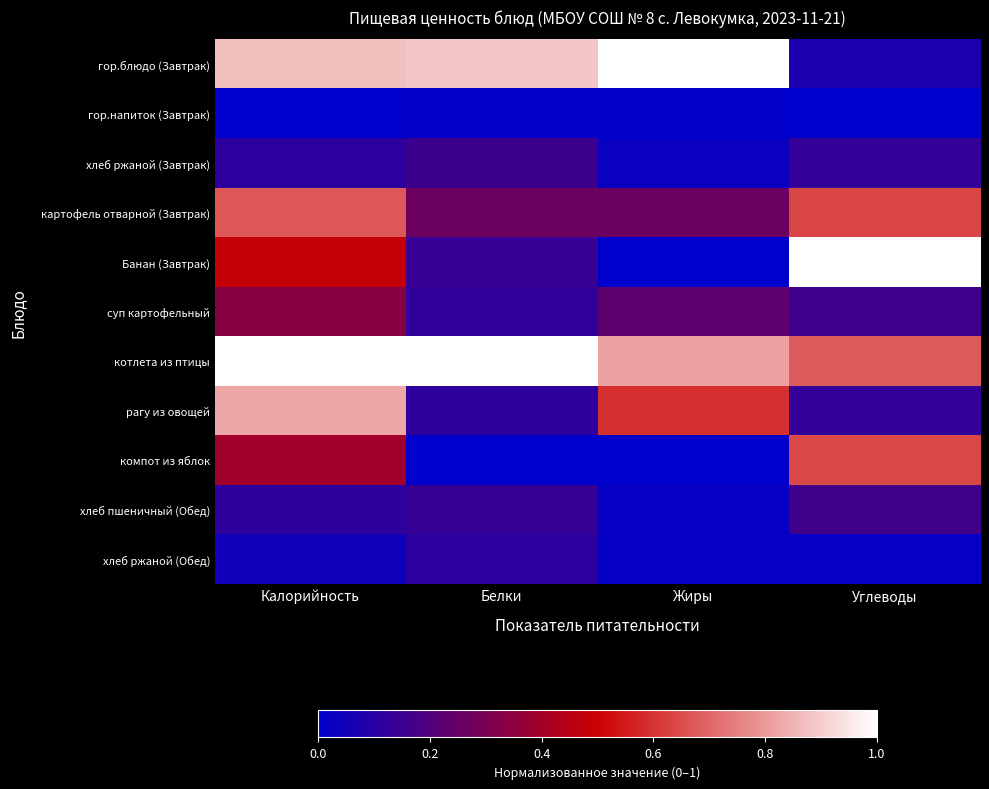

At Белки, list the series in order from largest to smallest.

котлета из птицы, гор.блюдо (Завтрак), картофель отварной (Завтрак), хлеб ржаной (Завтрак), Банан (Завтрак), хлеб пшеничный (Обед), суп картофельный, рагу из овощей, хлеб ржаной (Обед), гор.напиток (Завтрак), компот из яблок